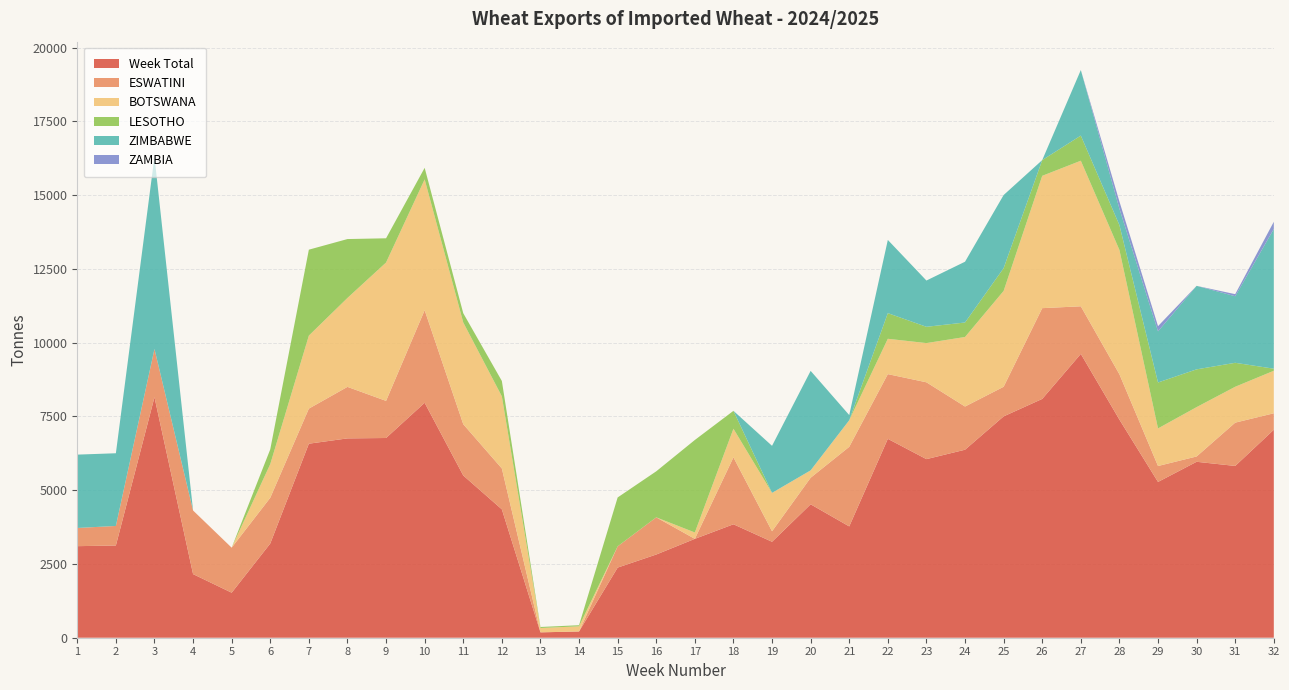

Reading right to left, extract all data points from this chart.

Week Total: 7049	5822	5963	5280	7392	9620	8094	7502	6372	6053	6741	3773	4522	3252	3845	3351	2820	2377	212	182	4351	5499	7963	6769	6756	6576	3193	1526	2156	8151	3126	3103
ESWATINI: 558	1468	180	540	1537	1613	3076	1003	1464	2604	2193	2697	900	356	2268	0	1260	720	0	0	1385	1738	3138	1258	1746	1189	1551	1526	2156	1636	662	617
BOTSWANA: 1441	1216	1673	1274	4213	4934	4485	3249	2357	1329	1198	901	251	1302	970	216	0	0	174	147	2445	3447	4434	4690	3014	2475	1141	0	0	0	0	0
LESOTHO: 70	812	1280	1557	843	852	533	773	491	552	869	0	0	0	607	3135	1560	1657	38	35	521	314	391	821	1996	2912	501	0	0	0	0	0
ZIMBABWE: 4735	2256	2830	1734	556	2221	0	2477	2060	1568	2481	175	3371	1594	0	0	0	0	0	0	0	0	0	0	0	0	0	0	0	6515	2464	2486
ZAMBIA: 245	70	0	175	243	0	0	0	0	0	0	0	0	0	0	0	0	0	0	0	0	0	0	0	0	0	0	0	0	0	0	0